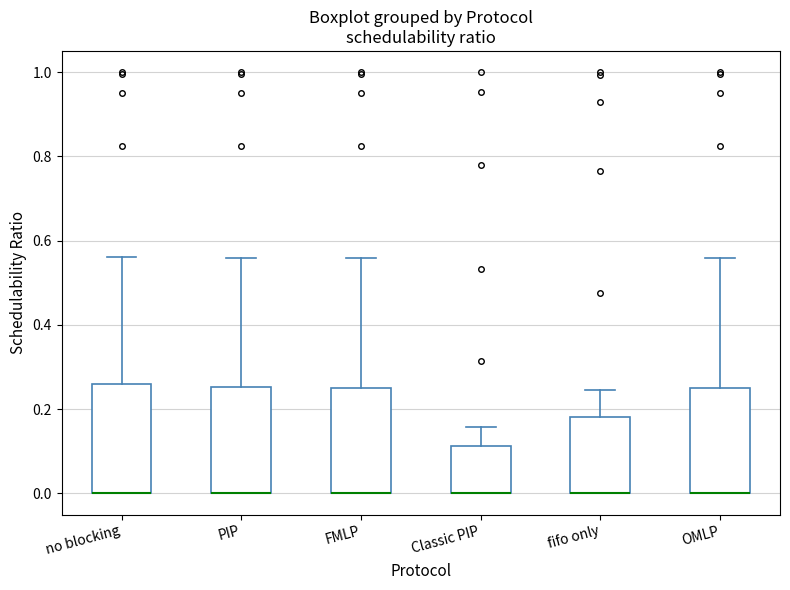

Reading left to right, read every box against the y-axis: the position of its median line, the range the box covers, and the ends of its whiskers. The values are not printed on the chart, so give them approximately, as read against the axis.

no blocking: median 0.00 (drawn on the box's lower edge), box 0.00 to 0.26, whiskers 0.00 to 0.56
PIP: median 0.00 (drawn on the box's lower edge), box 0.00 to 0.26, whiskers 0.00 to 0.56
FMLP: median 0.00 (drawn on the box's lower edge), box 0.00 to 0.26, whiskers 0.00 to 0.56
Classic PIP: median 0.00 (drawn on the box's lower edge), box 0.00 to 0.12, whiskers 0.00 to 0.16
fifo only: median 0.00 (drawn on the box's lower edge), box 0.00 to 0.18, whiskers 0.00 to 0.24
OMLP: median 0.00 (drawn on the box's lower edge), box 0.00 to 0.26, whiskers 0.00 to 0.56